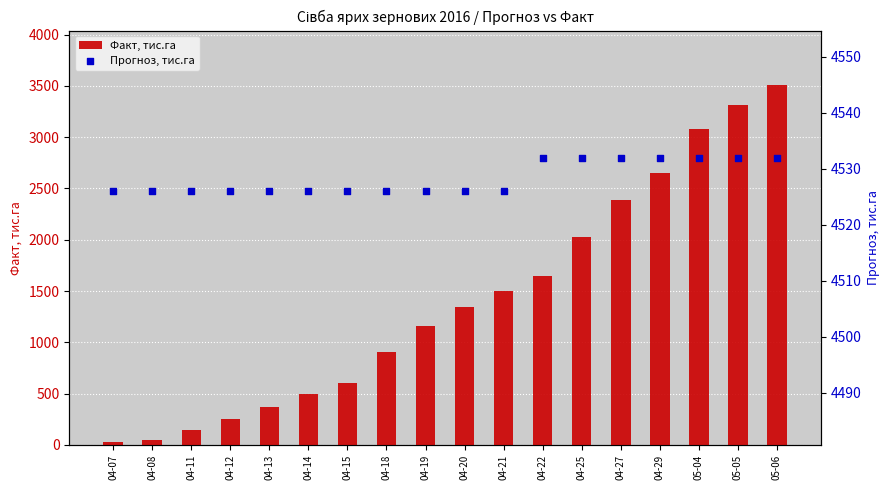

Which series reaches the maximum Y coordinate?

Прогноз, тис.га